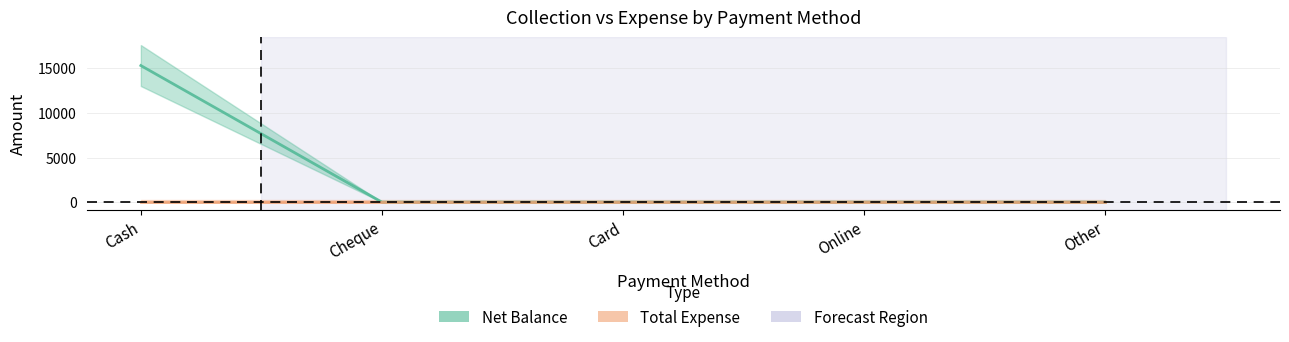

Does the chart have visible grid lines?

Yes